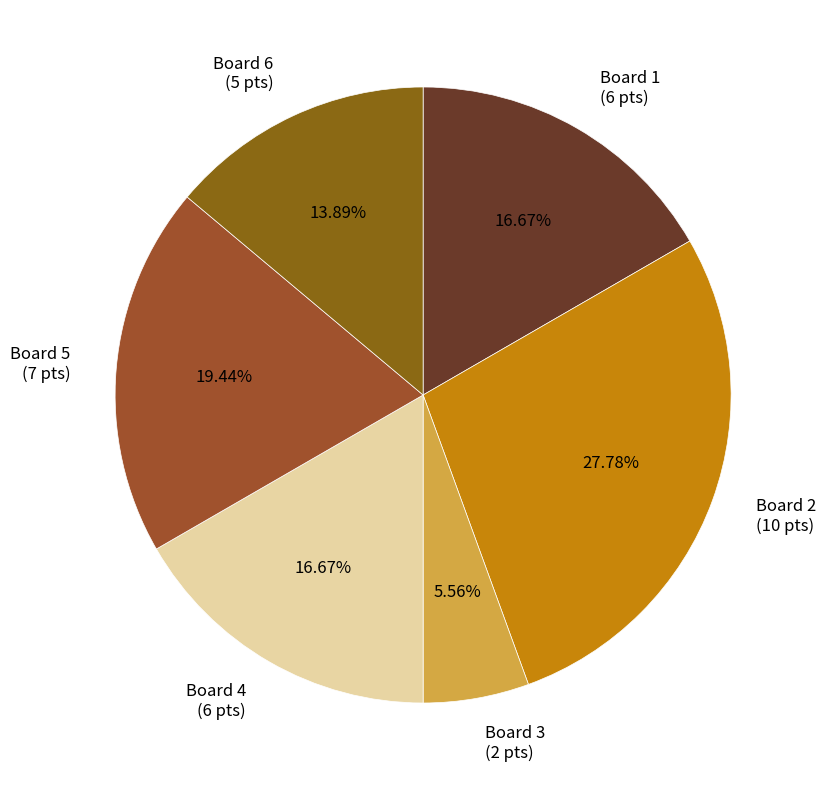

To the nearest percent, what is the difference between the largest and smallest slice percentages?

22%